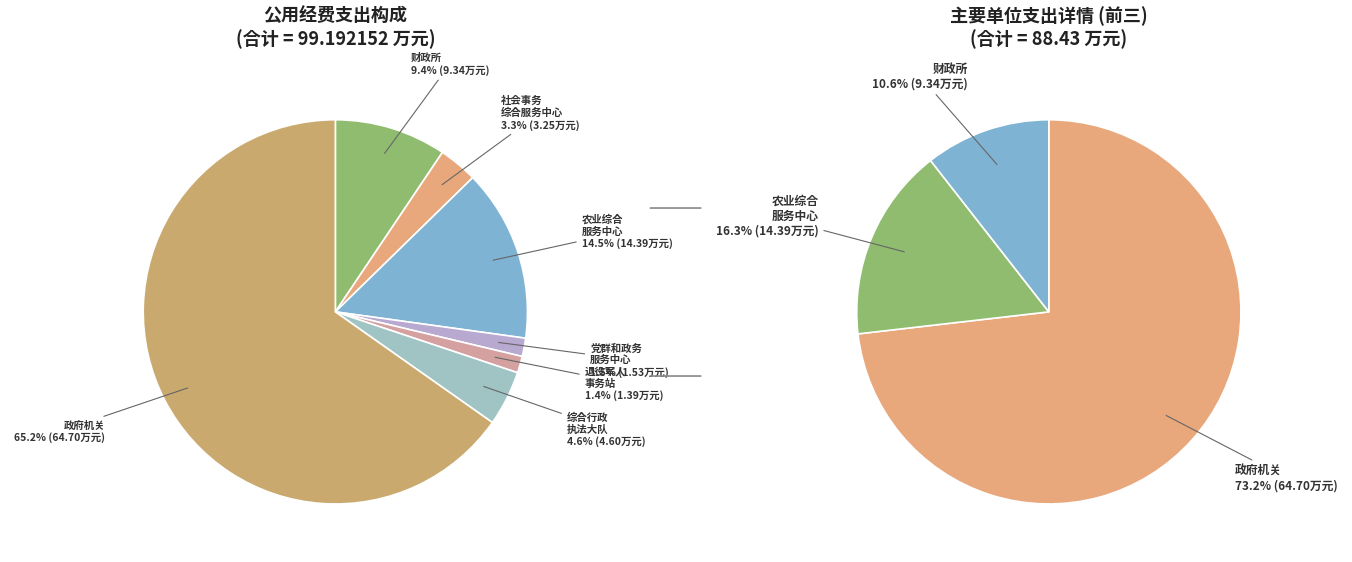

What portion of the pie excludes 厂窖镇社会事务综合服务中心?

96.7%